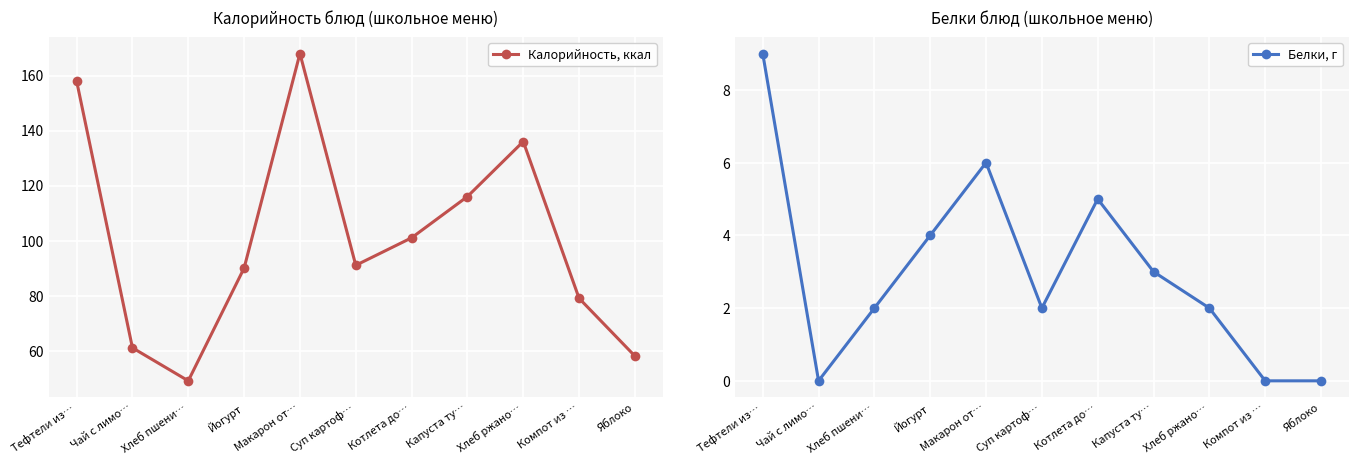

What is the difference between the second highest and second lowest values in the Калорийность, ккал series?

100